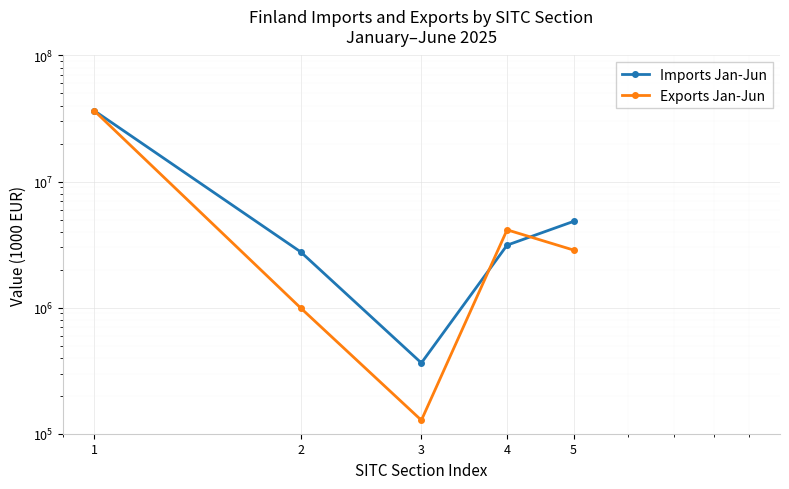

What is the total value across all series at 2?

3765569